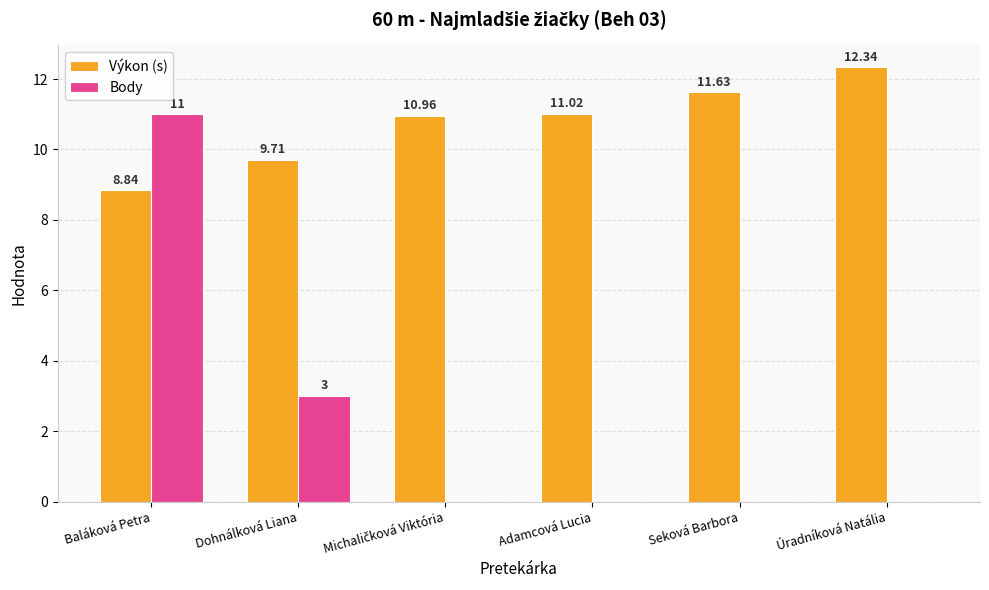

Where is Výkon (s) nearest to the value 10?

Dohnálková Liana